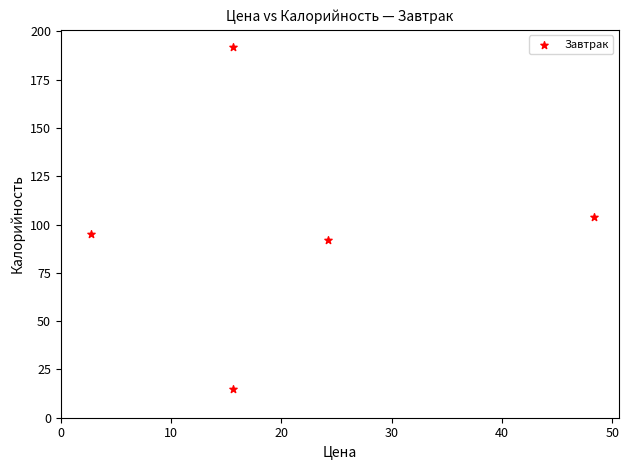

What is the range of Y values (max minus min)?

177